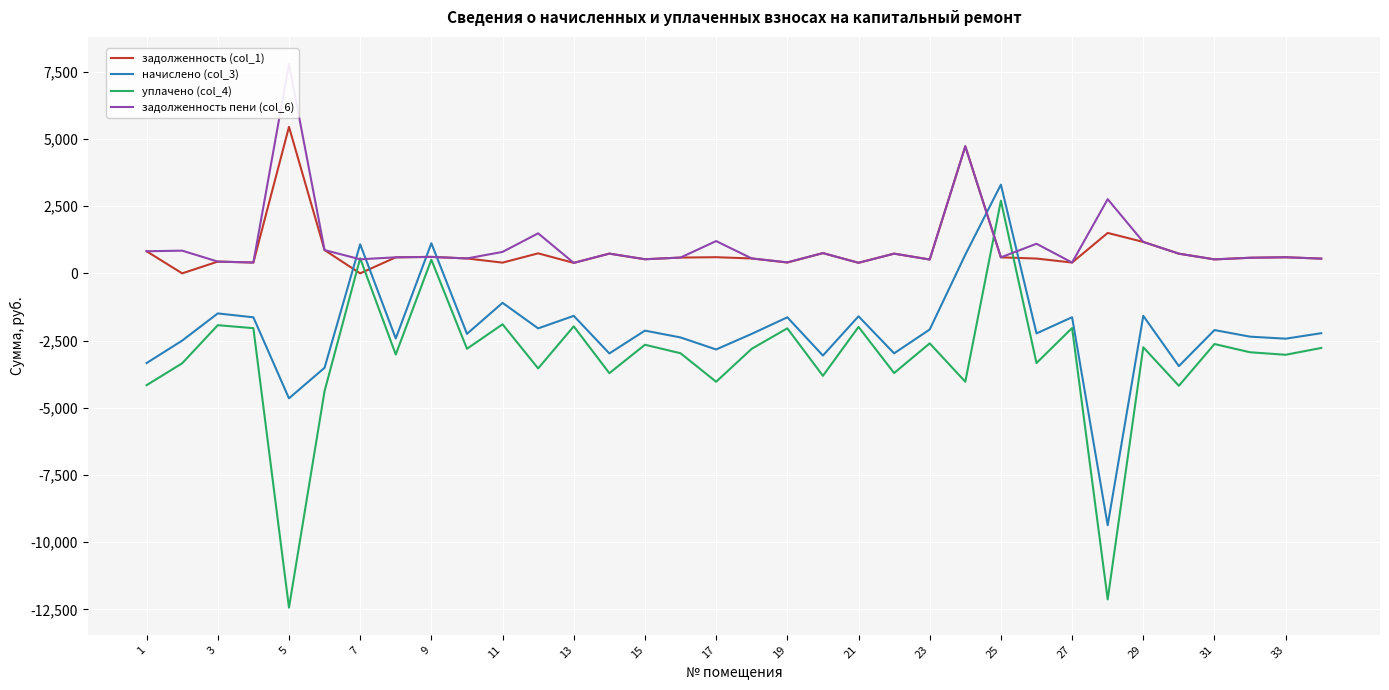

How many lines are shown in the chart?

4